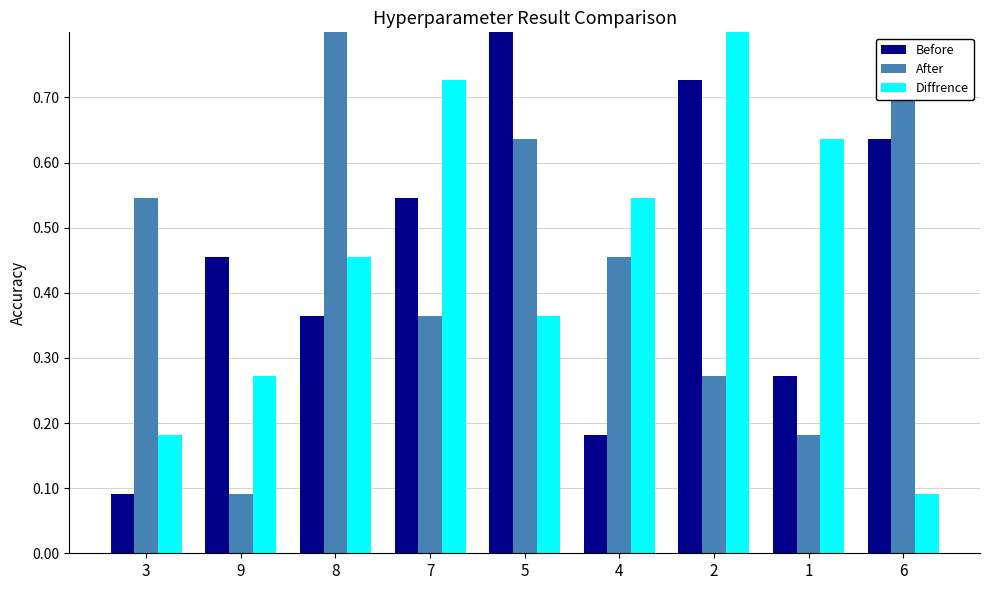

At which category is the sum across all series the highest?

5